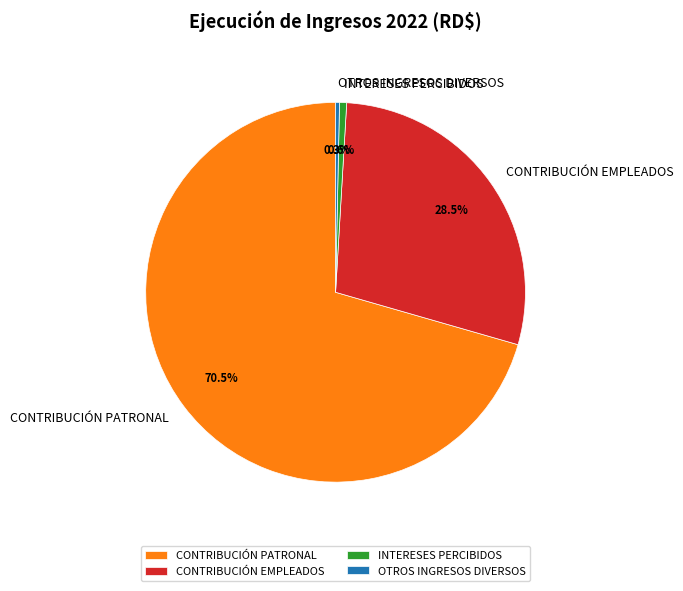

Count the number of slices in the pie.

4